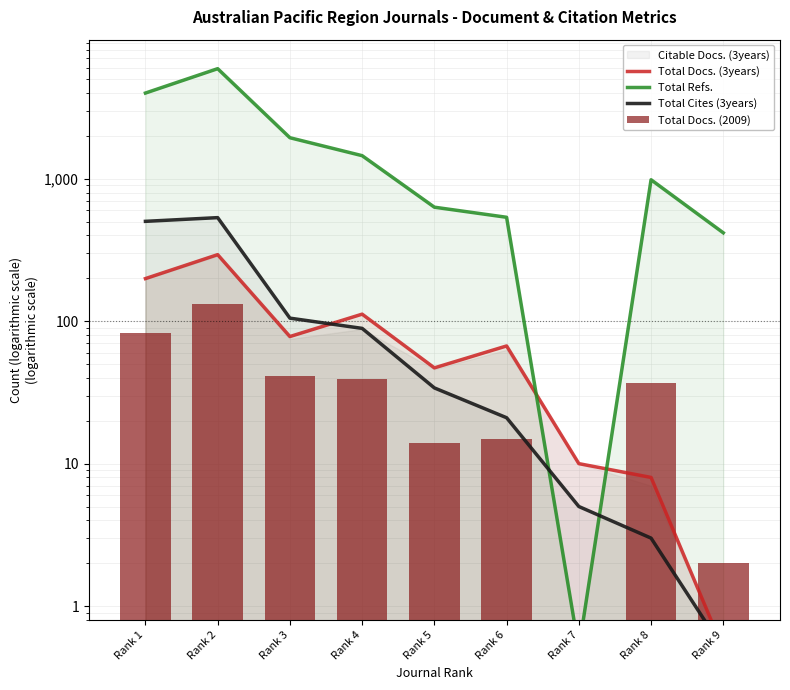

What is the difference between the Total Docs. (2009) values at Rank 6 and Rank 7?

14.5